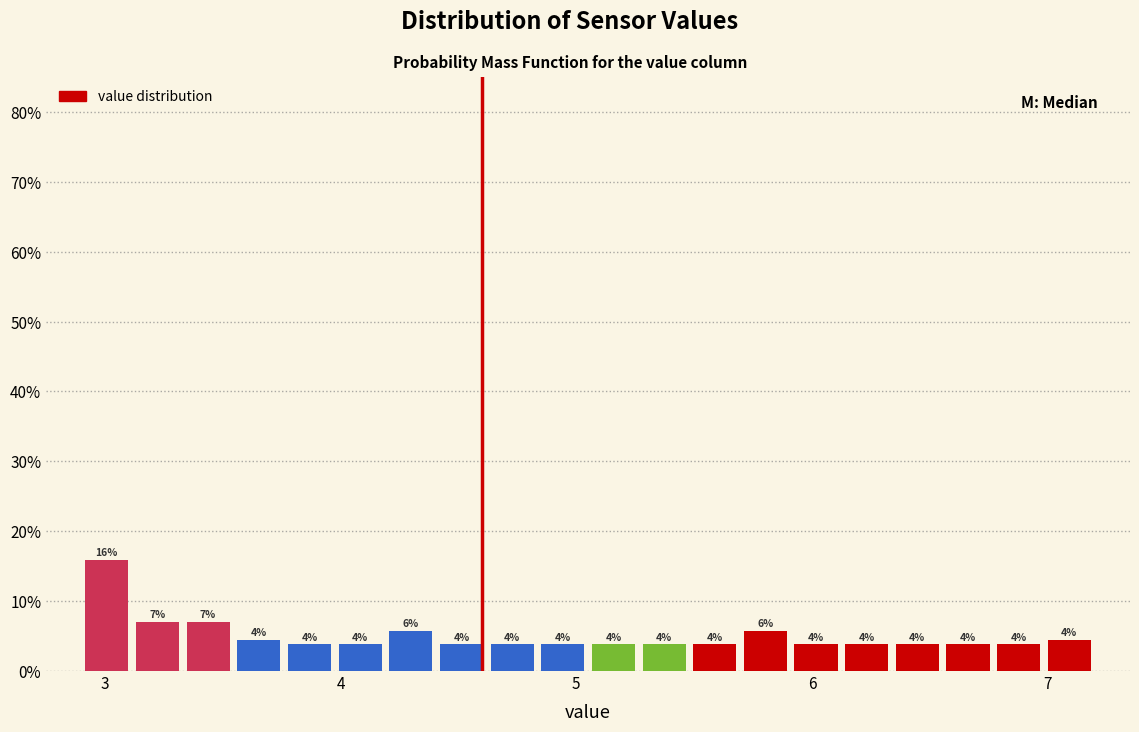

Read against the x-axis, roughly where is the centre of the tallest bar?

3.0